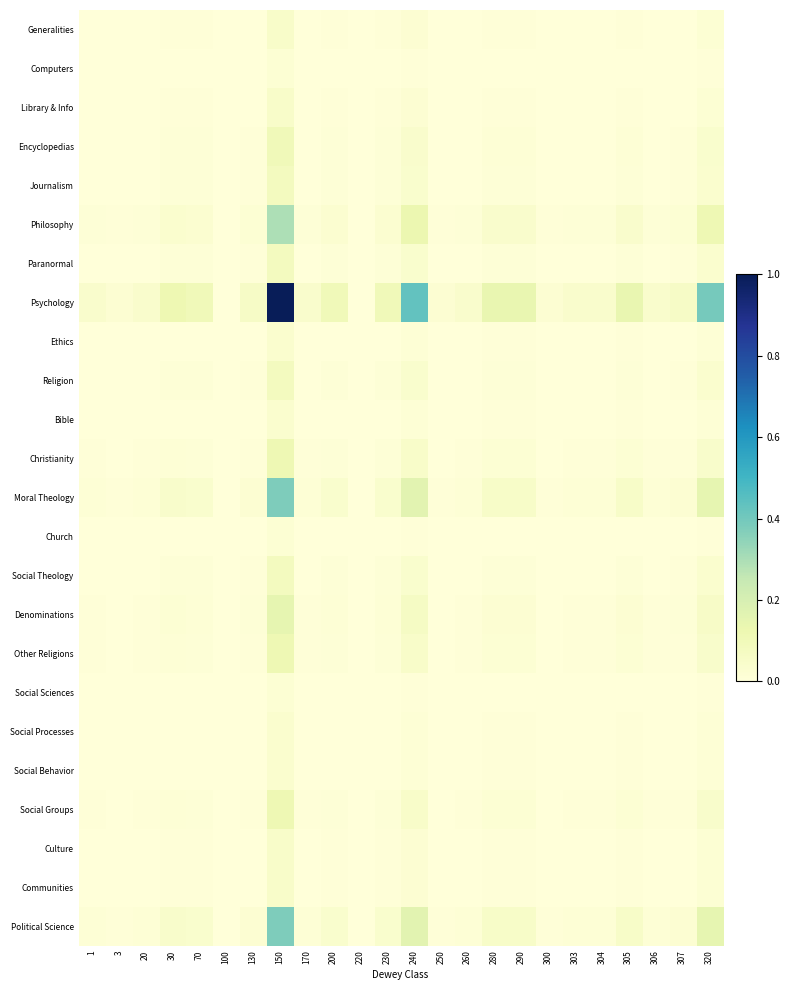

Rank the series by their maximum value, from highest to lowest.

Psychology, Moral Theology, Political Science, Philosophy, Denominations, Christianity, Other Religions, Social Groups, Encyclopedias, Journalism, Paranormal, Religion, Social Theology, Generalities, Library & Info, Culture, Communities, Ethics, Bible, Social Processes, Social Behavior, Computers, Church, Social Sciences